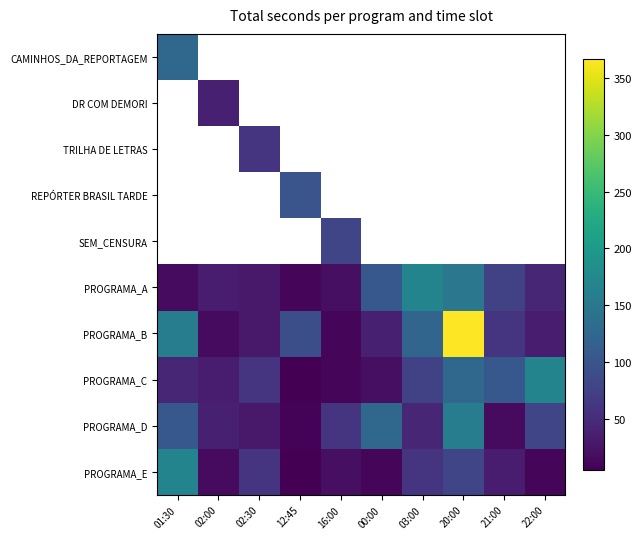

How many categories are shown in the chart?

10